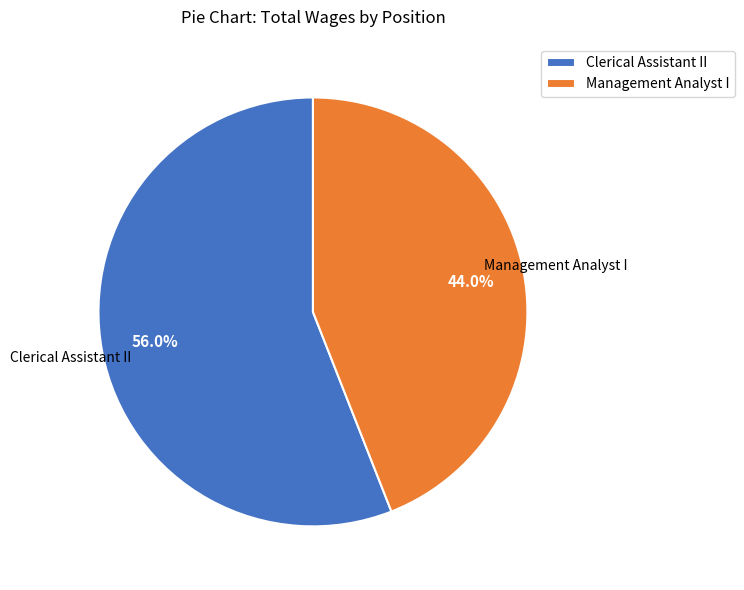

True or false: Management Analyst I accounts for 44% of the total.

True